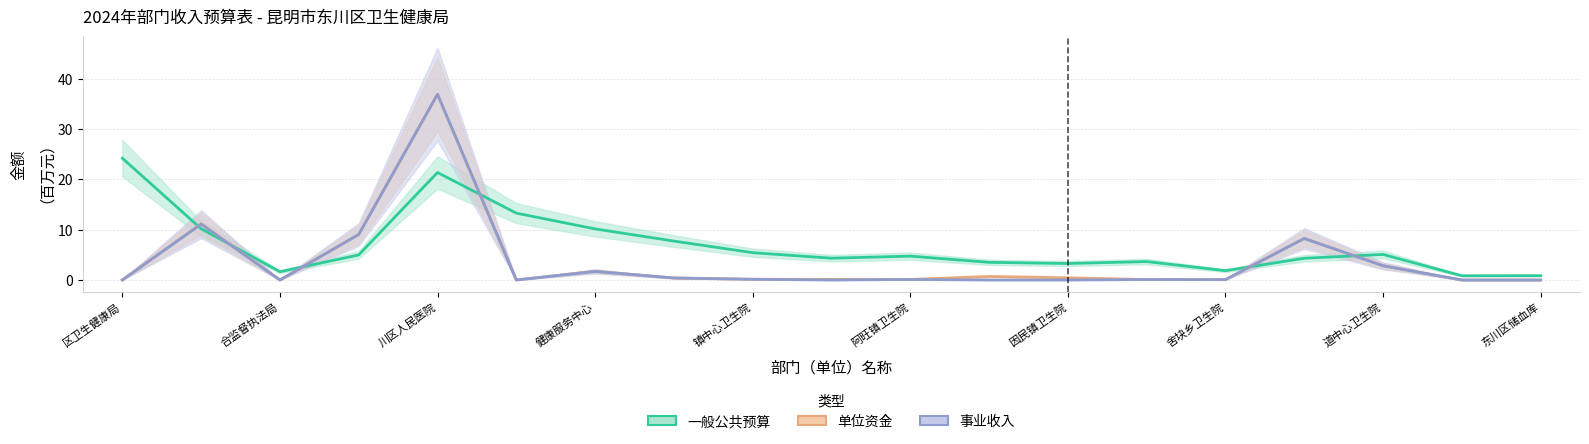

How many positive values does the 事业收入 series have?

11